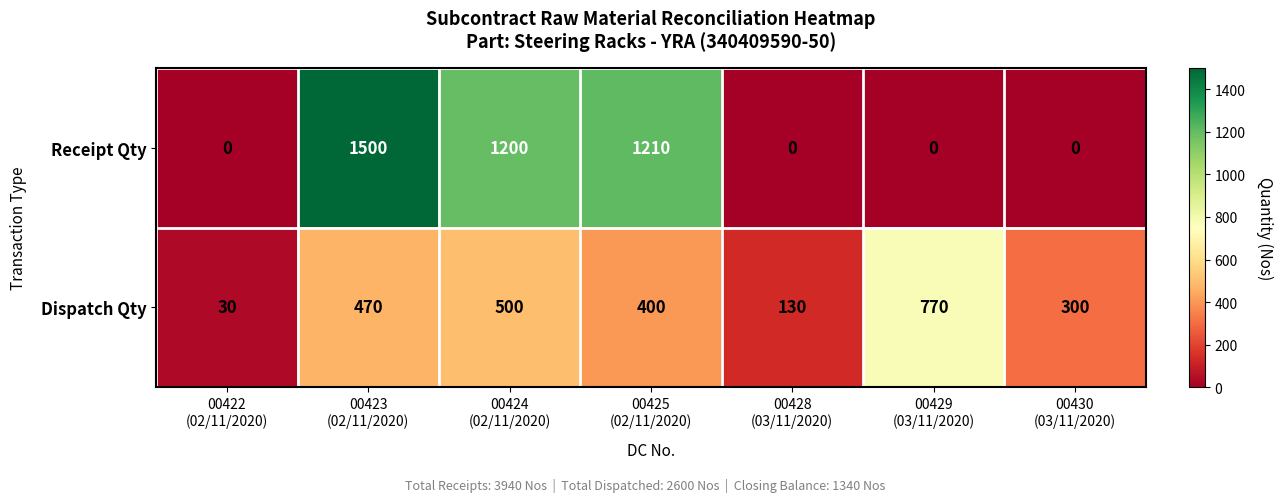

Reading right to left, extract all data points from this chart.

Receipt Qty: 0	0	0	1210	1200	1500	0
Dispatch Qty: 300	770	130	400	500	470	30